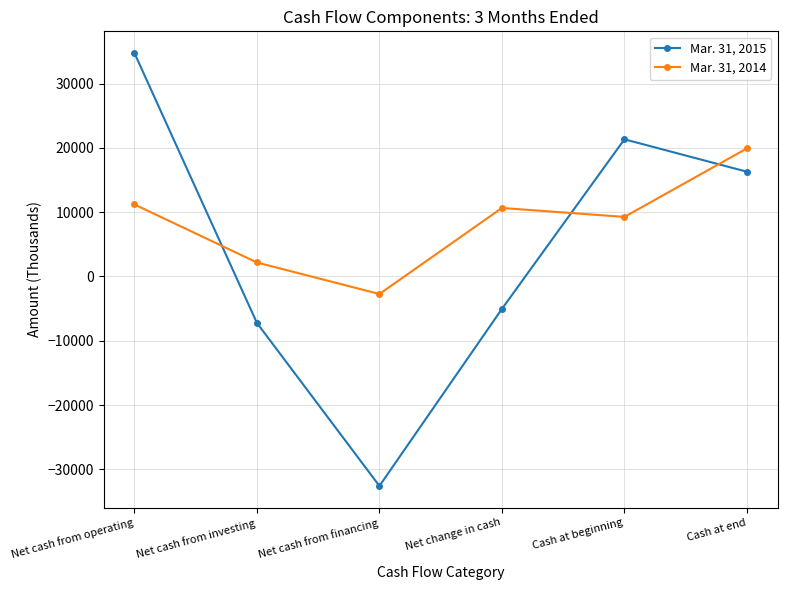

Which series changed the most between Net cash from financing and Net change in cash?

Mar. 31, 2015